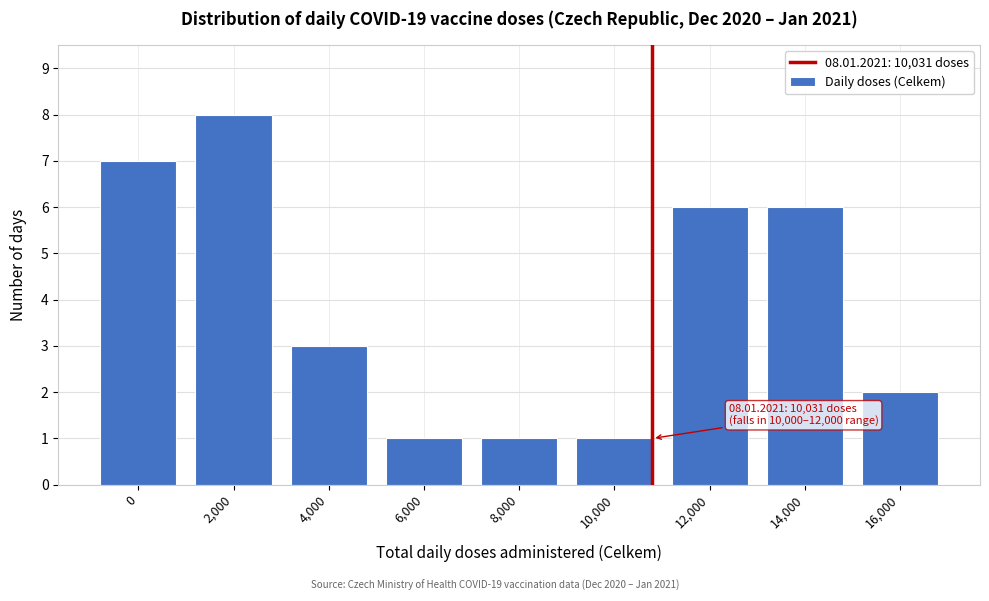

Reading left to right, transcribe all the data shown in this chart.

7	8	3	1	1	1	6	6	2